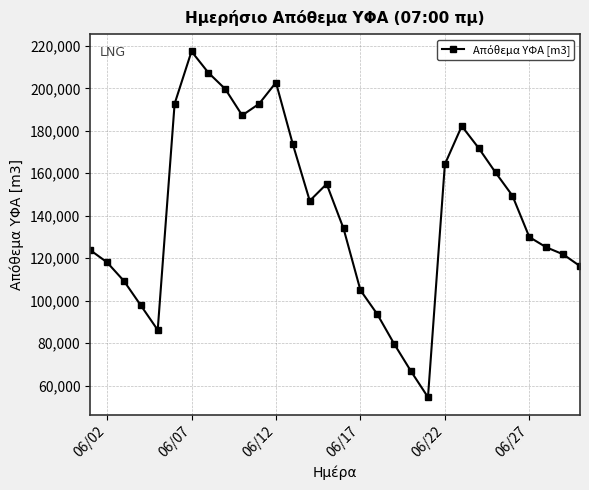

What is the greatest value displayed?

217388.0